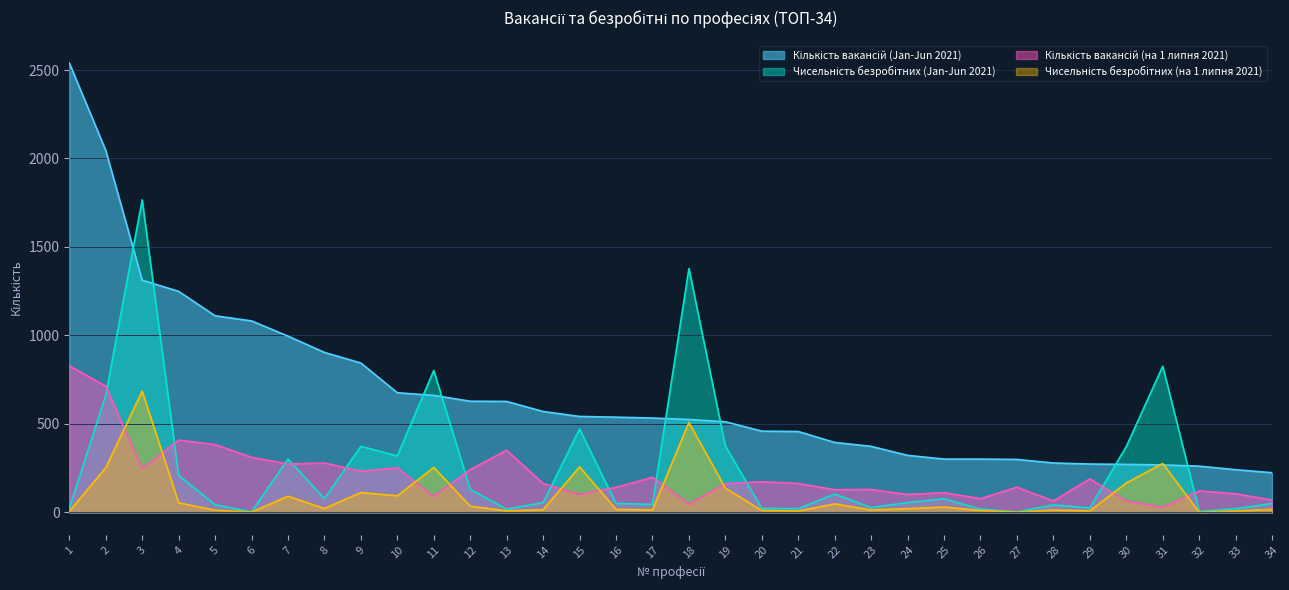

Which series has the widest spread of values?

Кількість вакансій (Jan-Jun 2021)